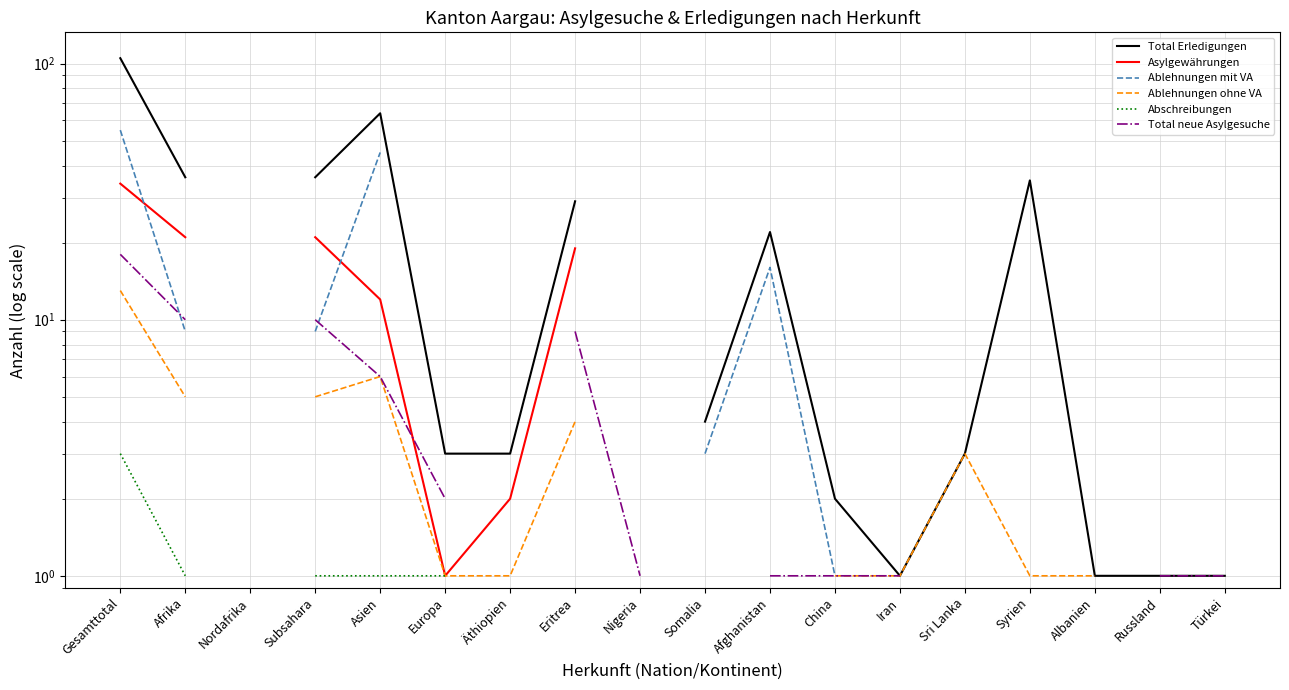

True or false: Total Erledigungen and Ablehnungen mit VA cross at least once.

False